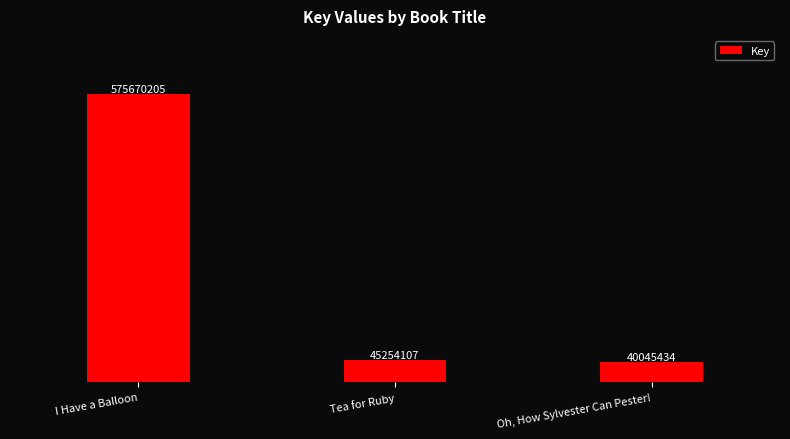

The chart shows a value of 61891408 at Tea for Ruby. True or false?

False